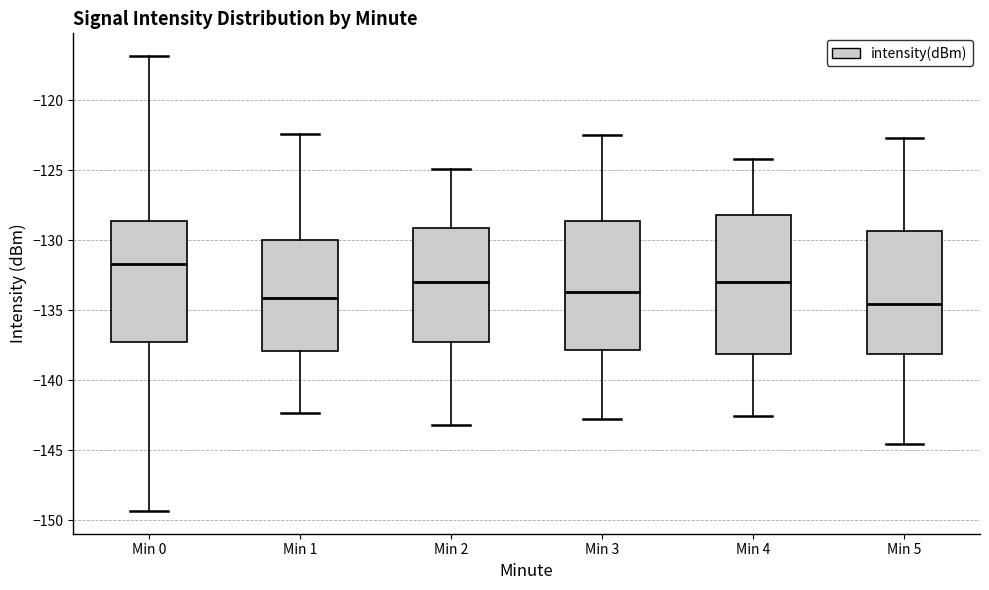

Which box has the highest median line?

Min 0